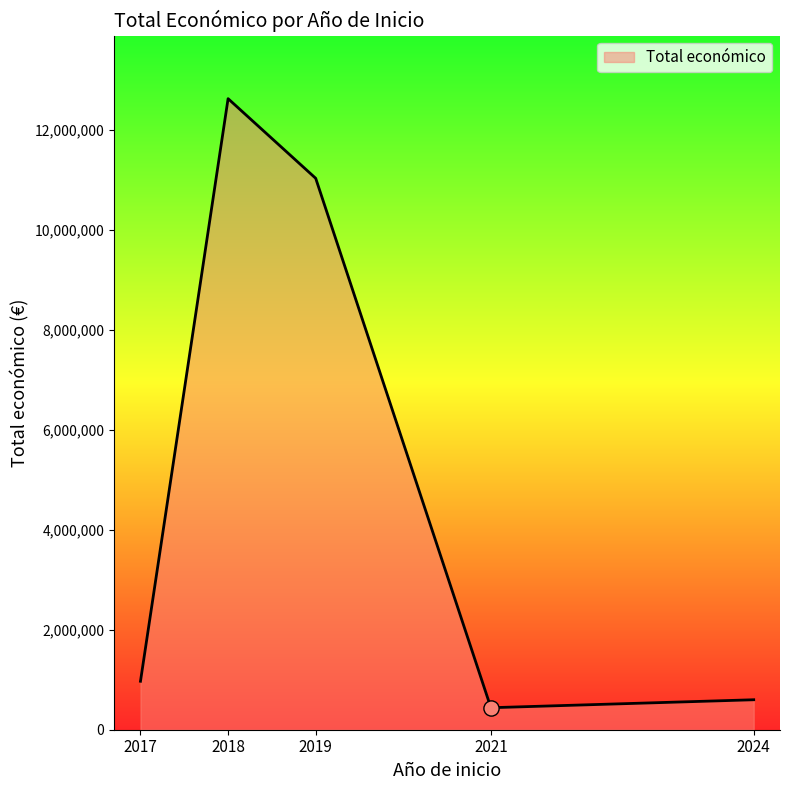

What is the change in value from 2017 to 2019?

+10064947